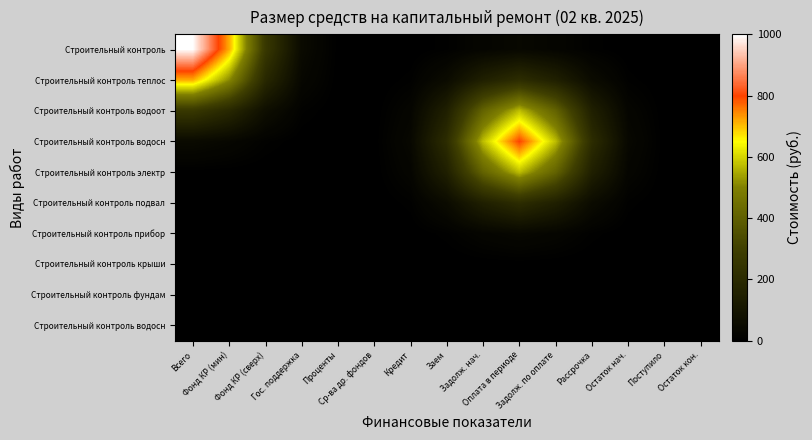

How many distinct data groups are displayed?

10